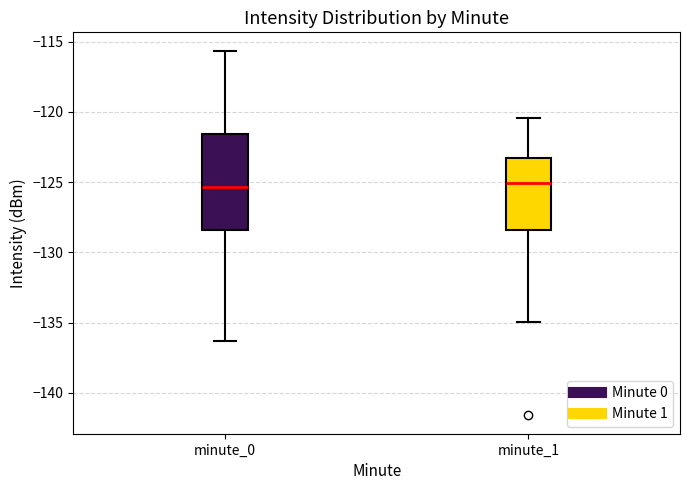

Reading left to right, read every box against the y-axis: the position of its median line, the range the box covers, and the ends of its whiskers. The values are not printed on the chart, so give them approximately, as read against the axis.

minute_0: median -125.5, box -128.5 to -121.5, whiskers -136.5 to -115.5
minute_1: median -125.0, box -128.5 to -123.5, whiskers -135.0 to -120.5